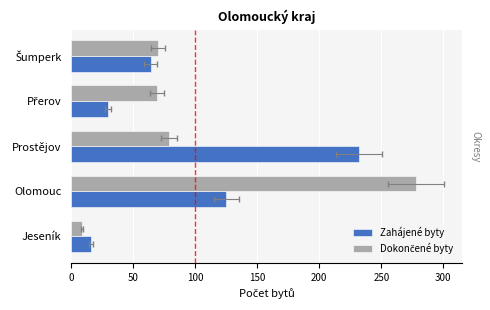

What is the difference between the highest and lowest values at 100?

153